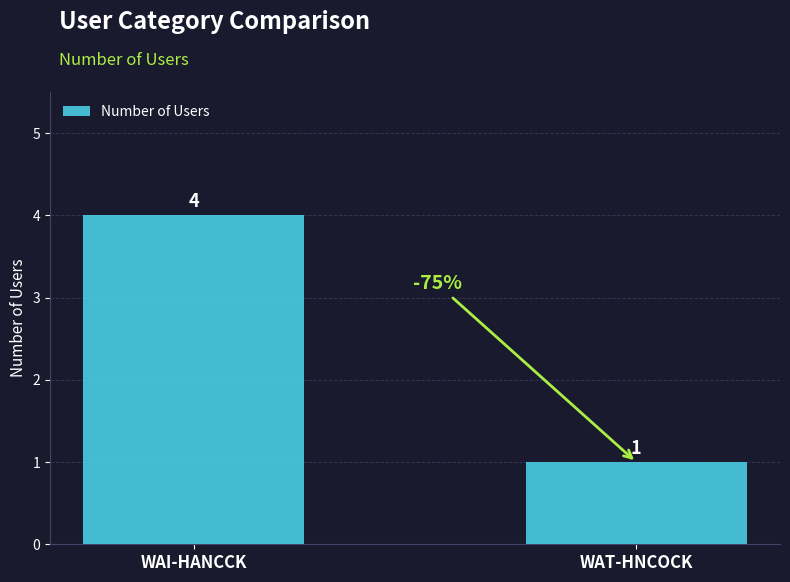

List the labels in order of value, smallest first.

WAT-HNCOCK, WAI-HANCCK